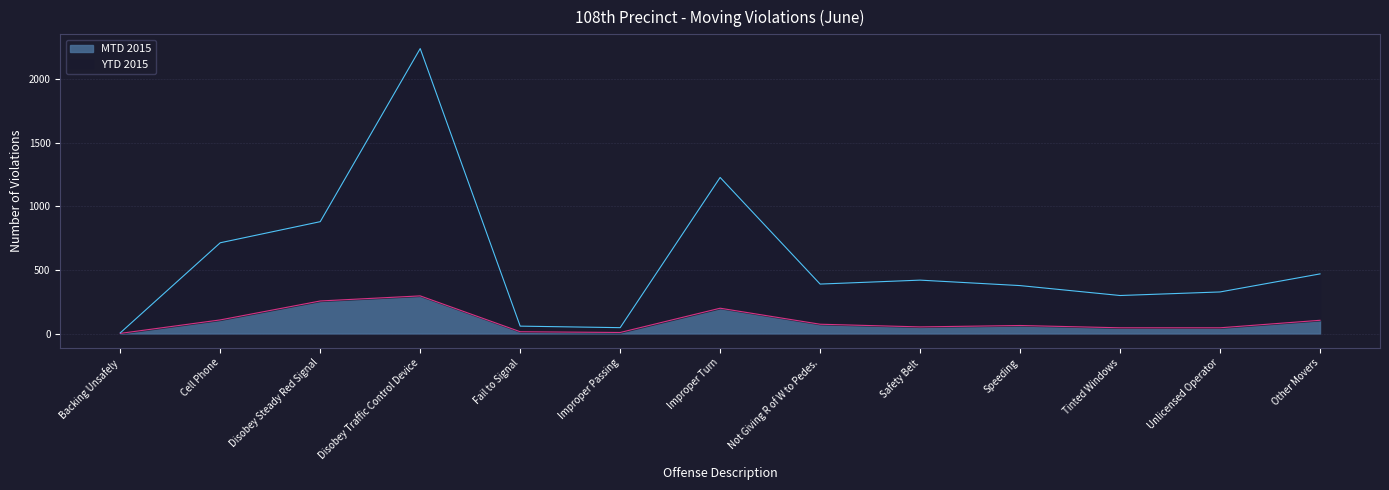

At which category does YTD 2015 reach its first local peak?

Disobey Traffic Control Device